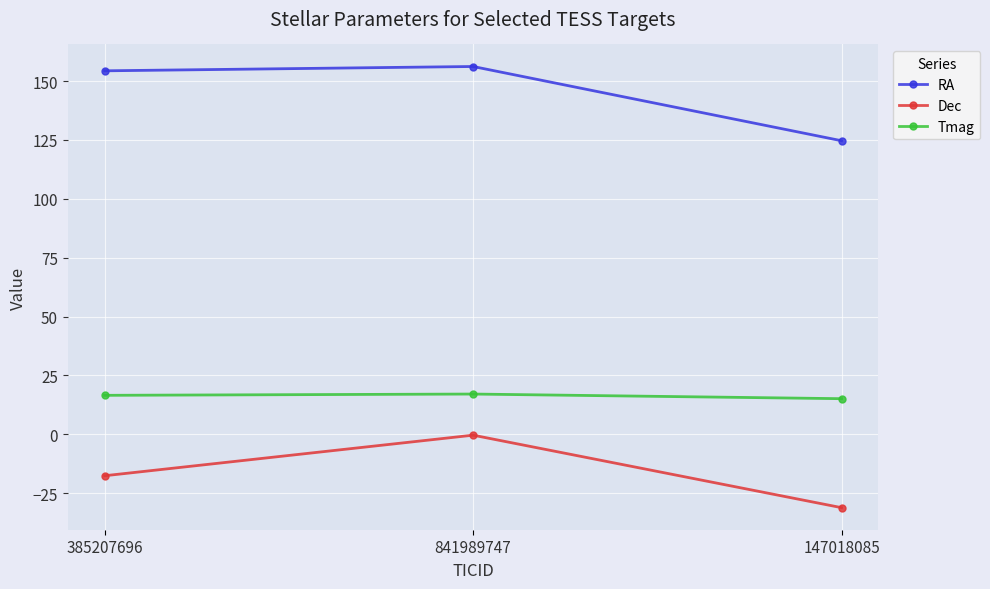

What is the average value of the RA series?

145.1